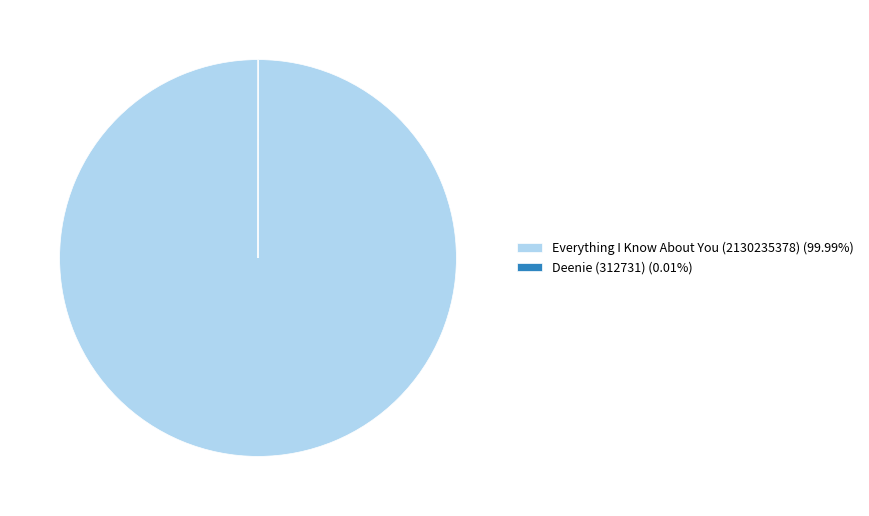

Which category accounts for the majority?

Everything I Know About You (2130235378)